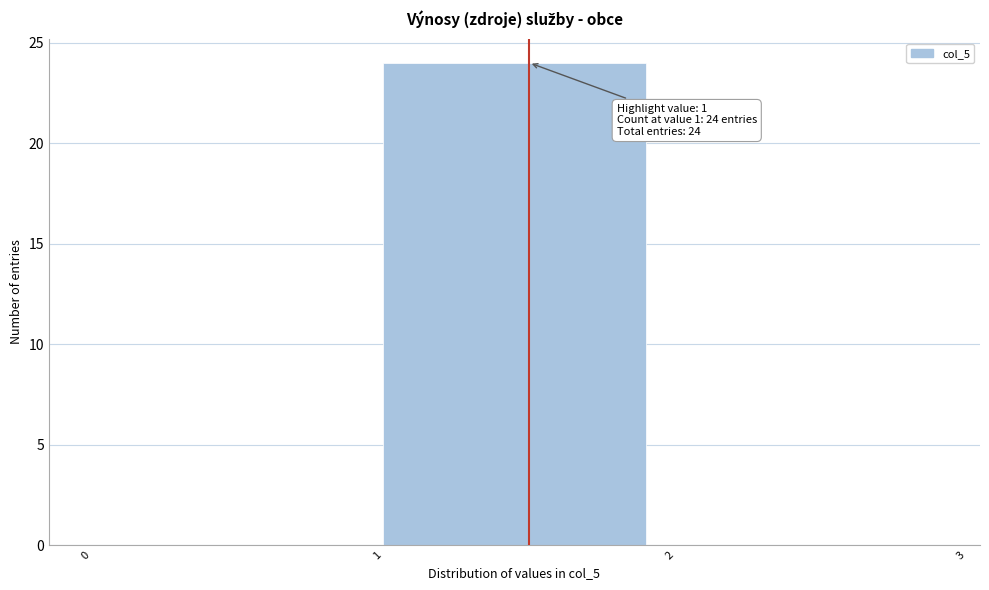

Which range on the x-axis has the tallest bar?

1 to 2